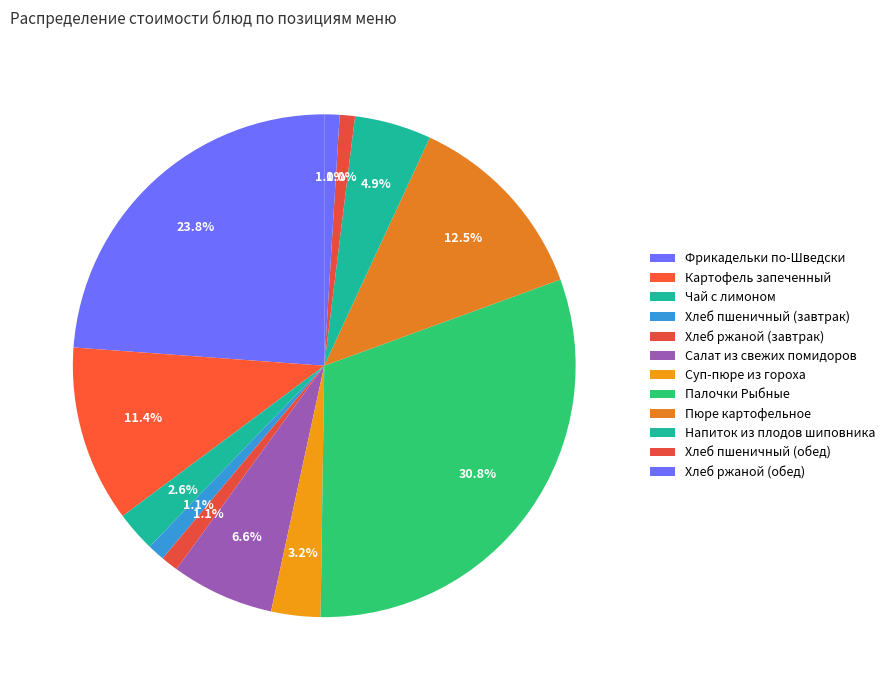

Count the number of slices in the pie.

12